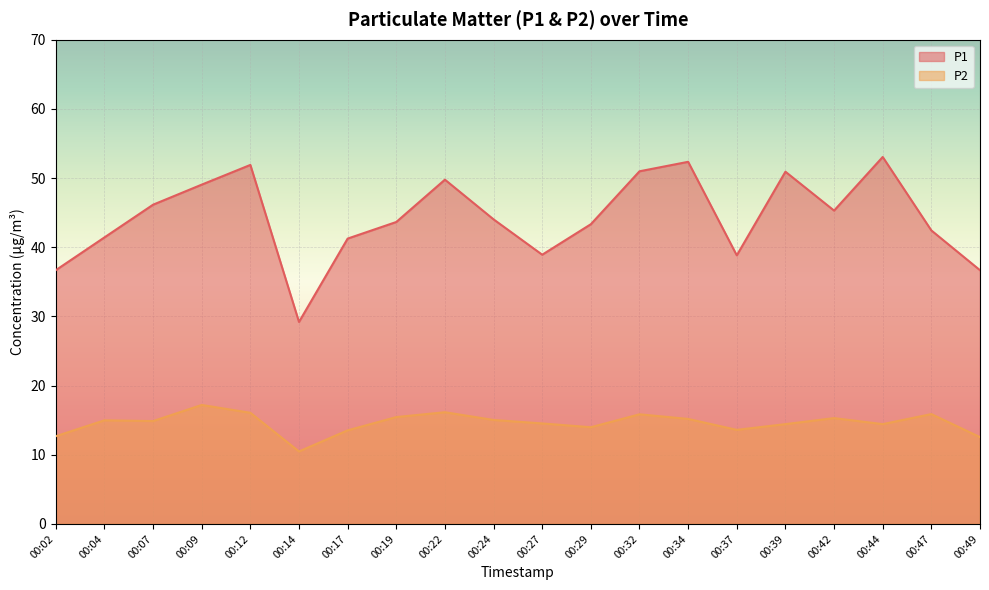

Which label corresponds to the smallest value in the chart?

00:14